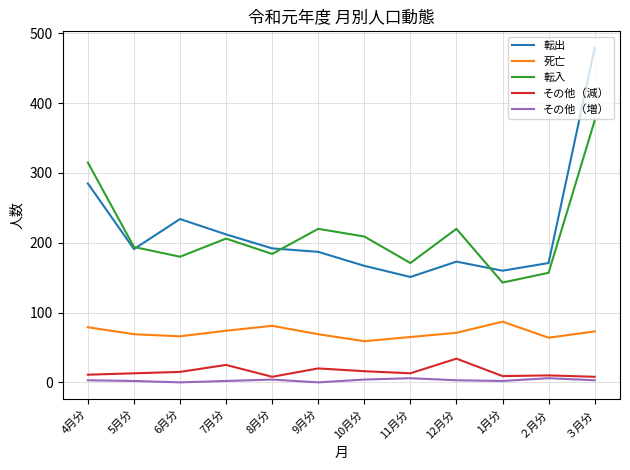

Is the value of 転入 at 4月分 greater than the value of その他（増） at 11月分?

Yes